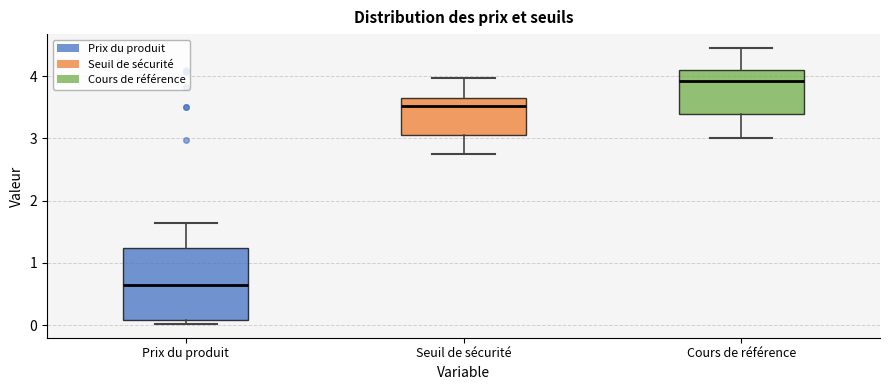

Where is the upper edge of the box for Seuil de sécurité on the y-axis? The values are not printed on the chart, so give them approximately, as read against the axis.

3.7